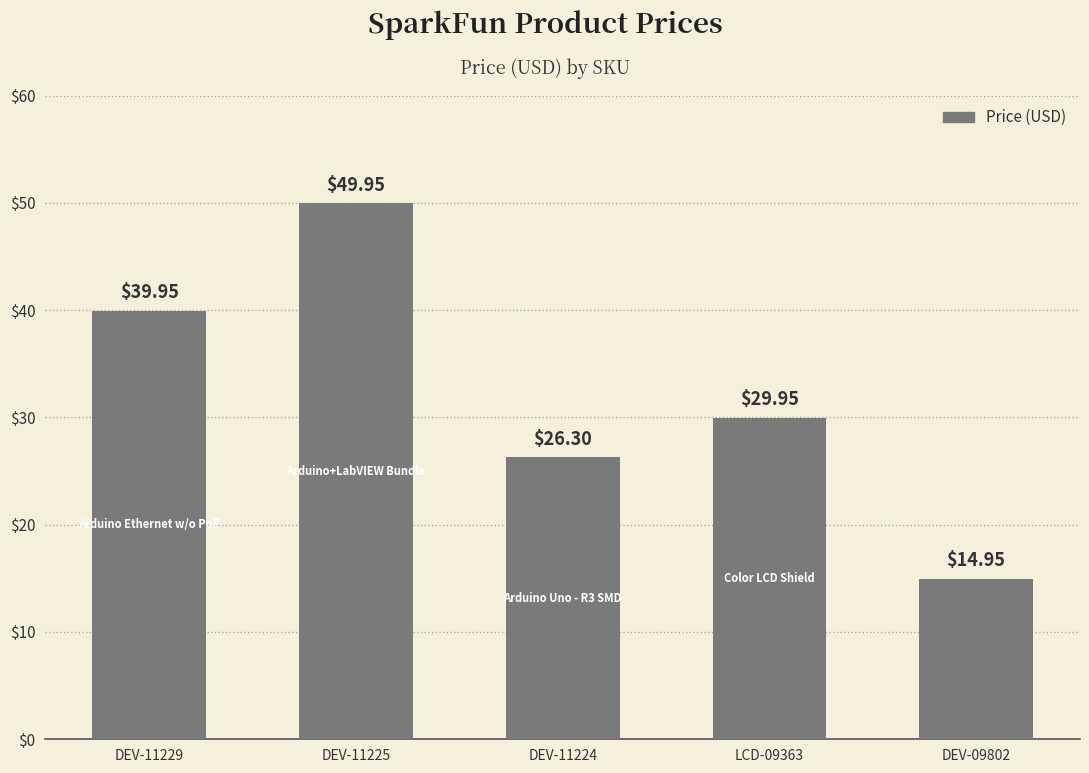

What is the value of the 2nd bar from the left?

50.0